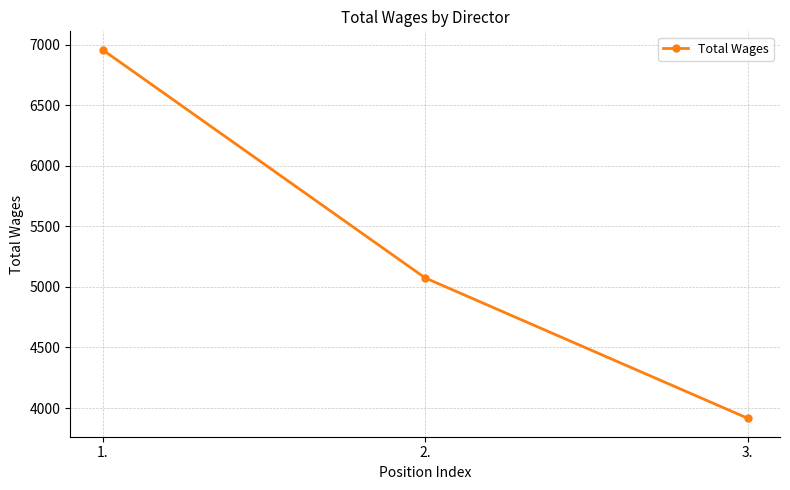

What is the sum of the values at 3. and 2.?

8990